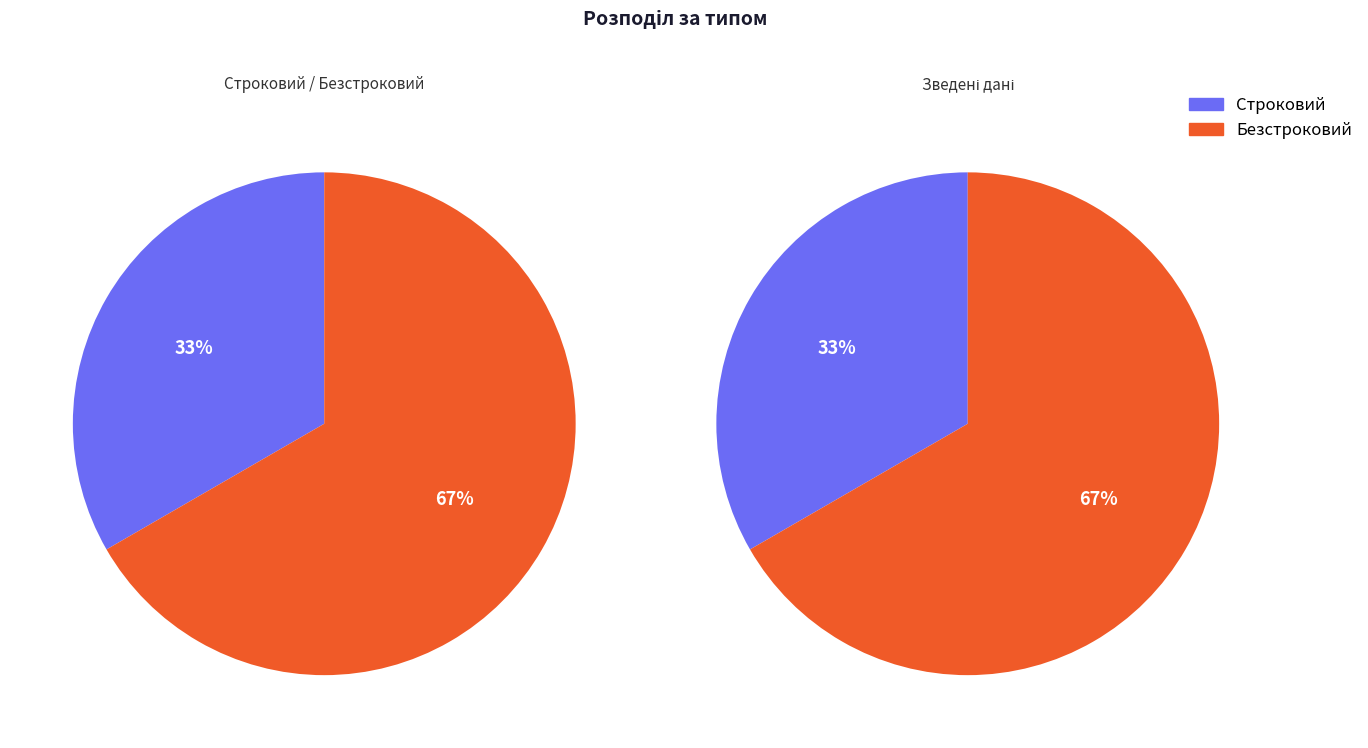

Is there any slice that represents more than half of the pie?

Yes